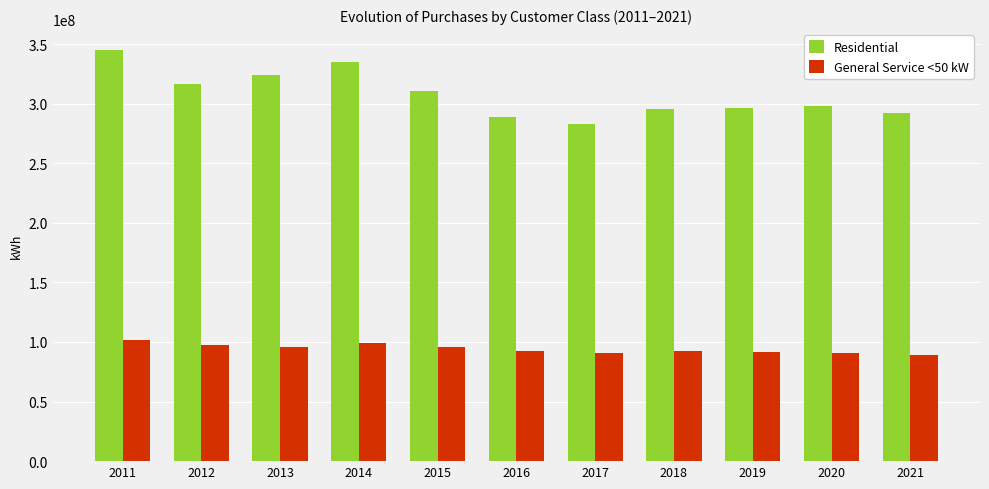

How many data points in General Service <50 kW are less than 92759999?

5